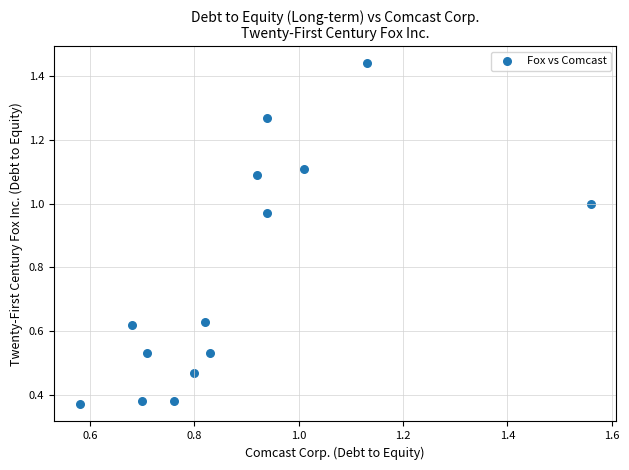

What is the range of Y values (max minus min)?

1.1